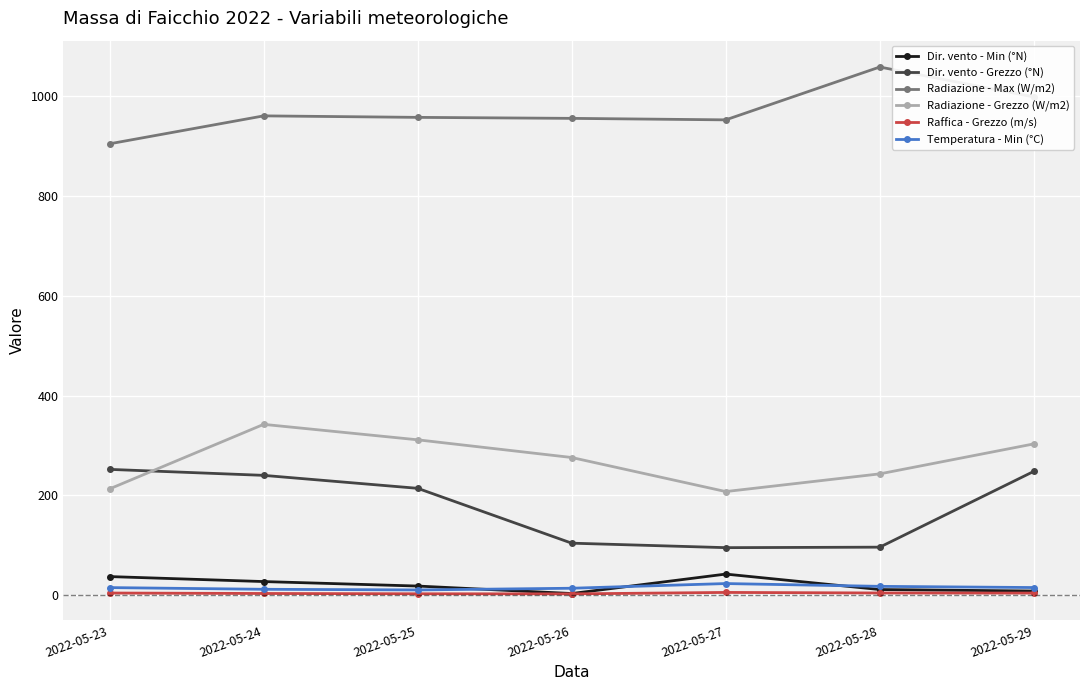

True or false: Dir. vento - Min (°N) has a value of 18.0 at 2022-05-25.

True